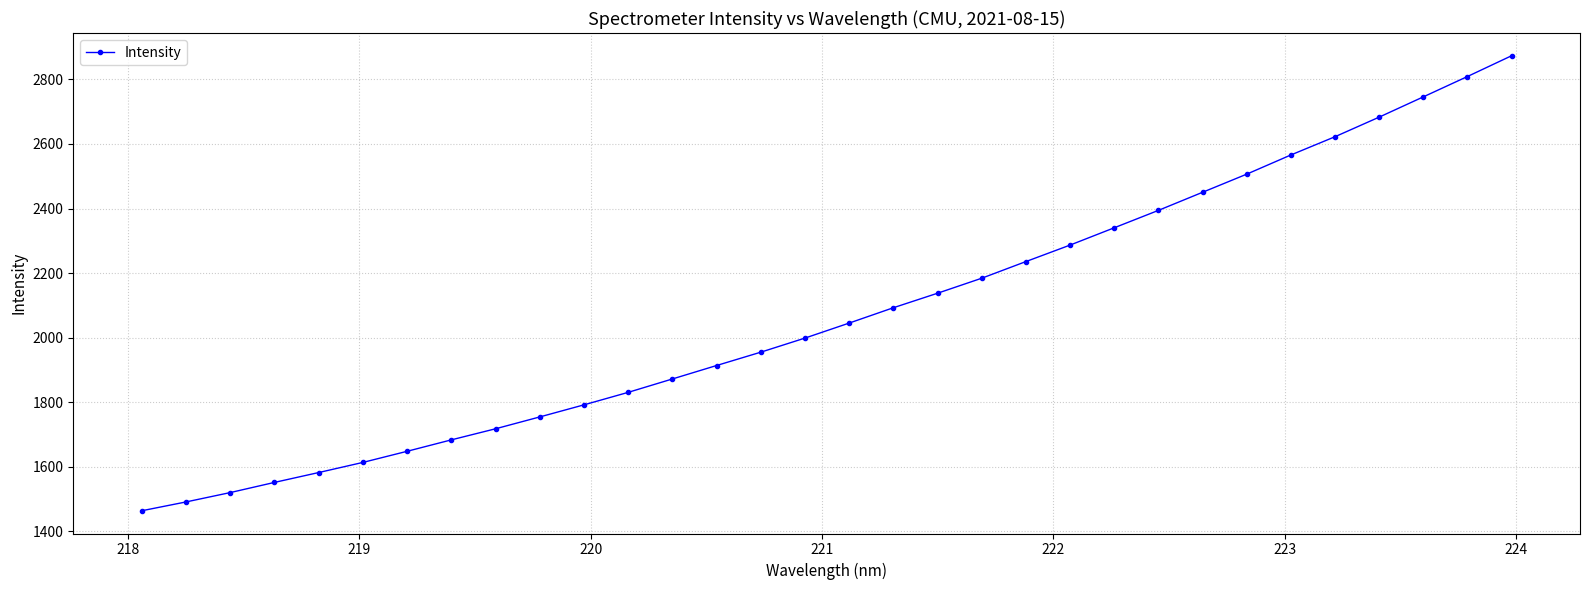

What is the difference between the maximum and minimum values?

1409.3